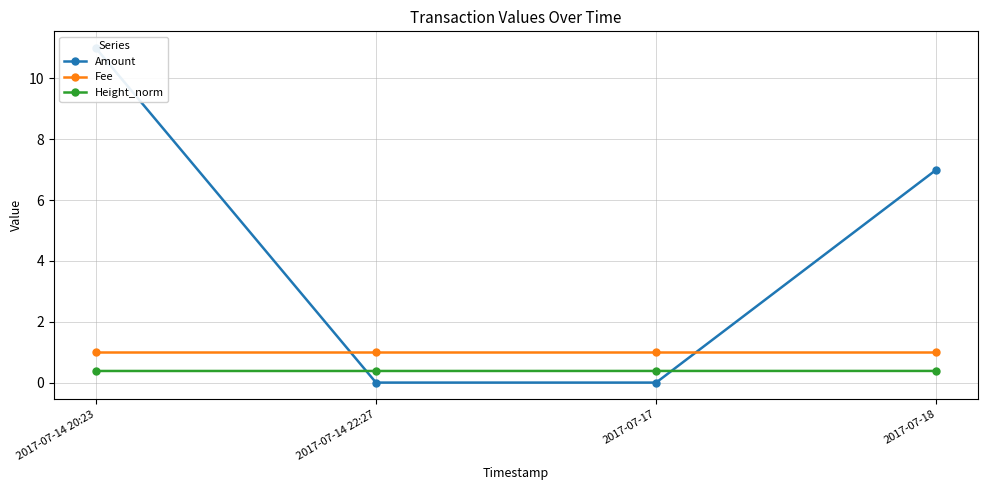

What is the spread (max minus min) of values at 2017-07-14 20:23?

10.6